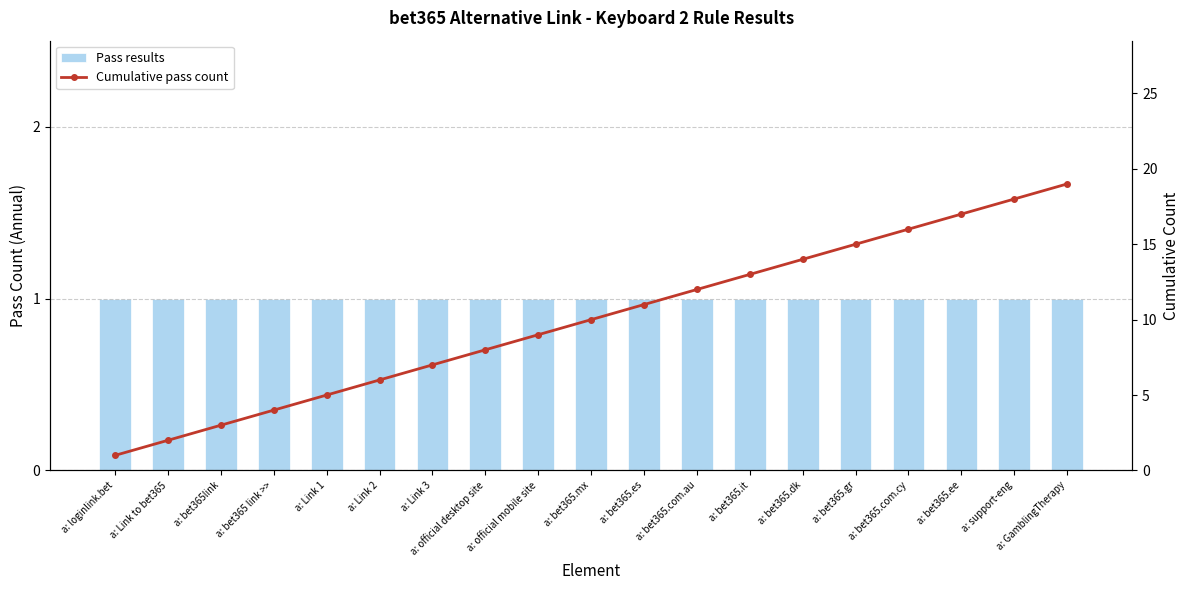

How many categories are shown in the chart?

19